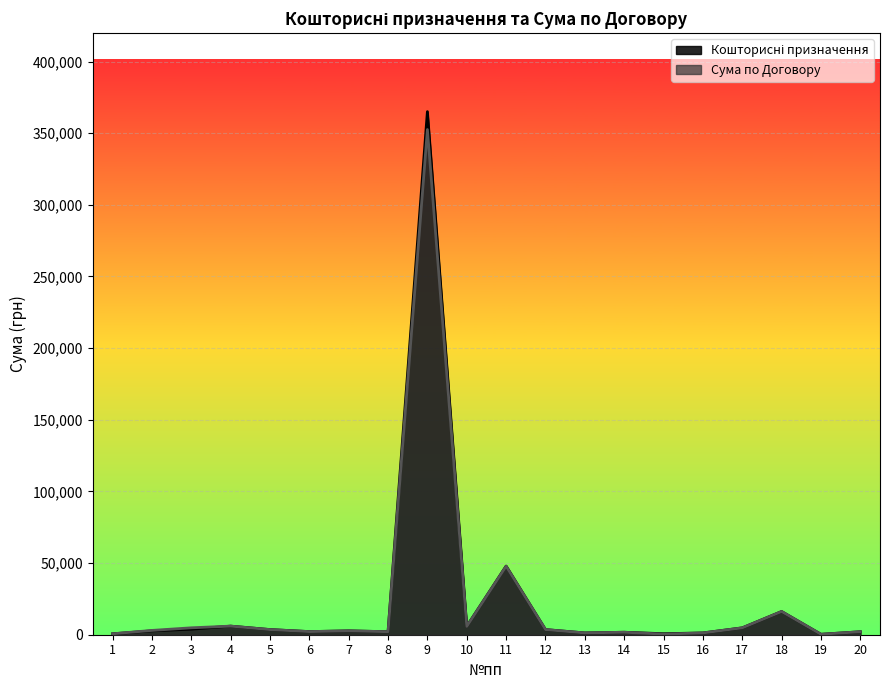

Which series changed the most between 3 and 8?

Сума по Договору